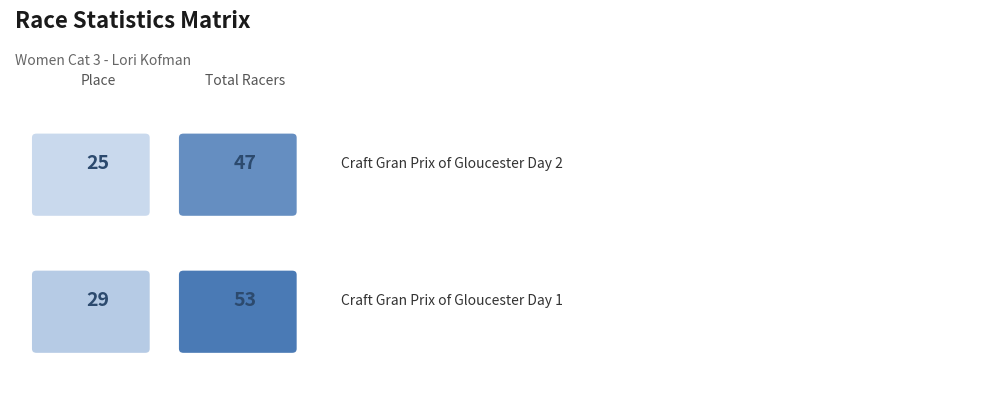

How many distinct data groups are displayed?

2